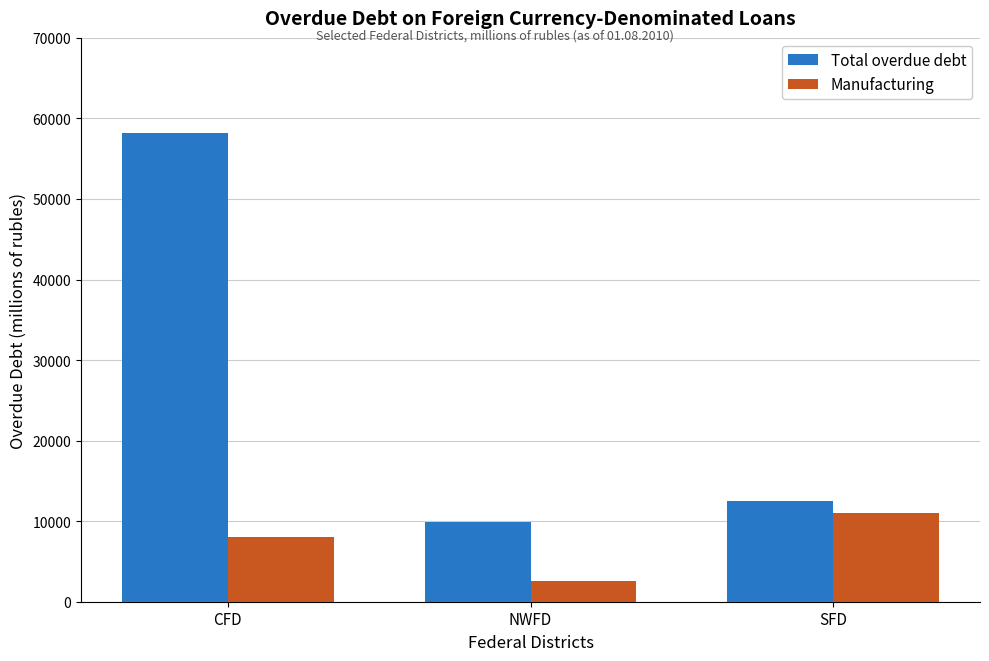

Does the chart contain any negative values?

No